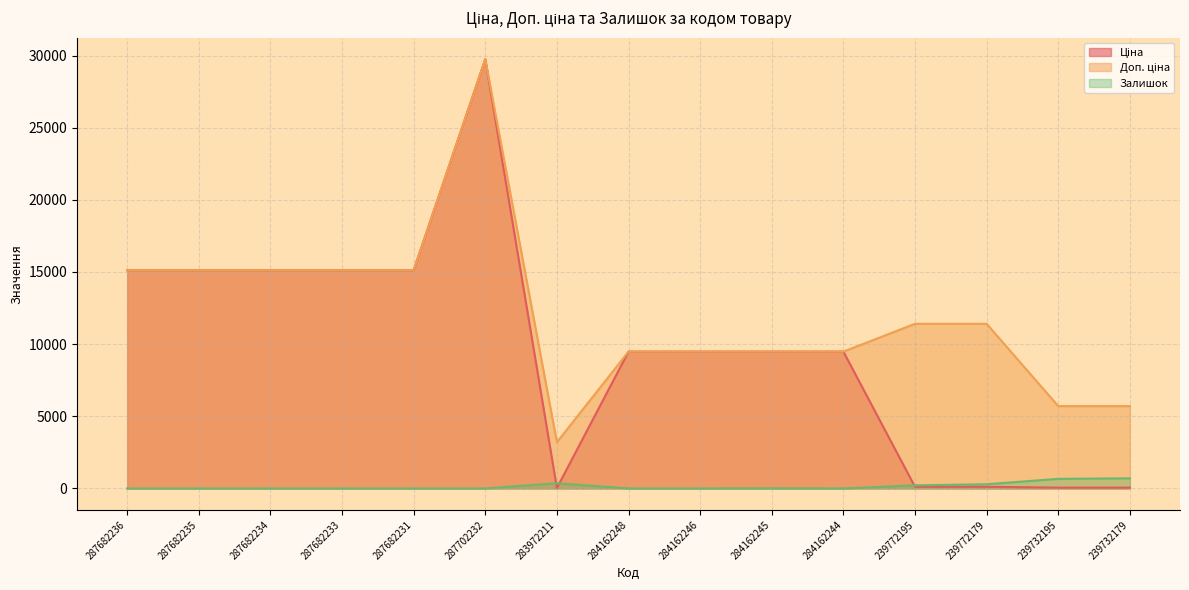

At which category does Доп. ціна reach its first local peak?

287702232